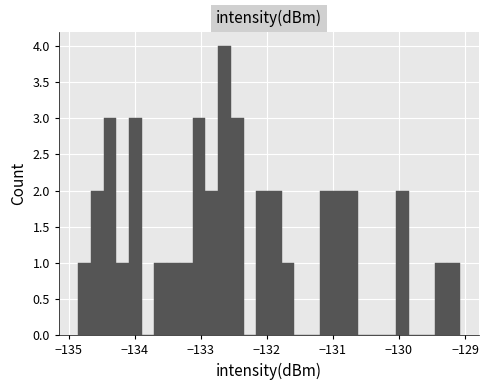

Around what value on the x-axis is the tallest bar? Give the approximate position of its centre, as read against the axis.

-132.6